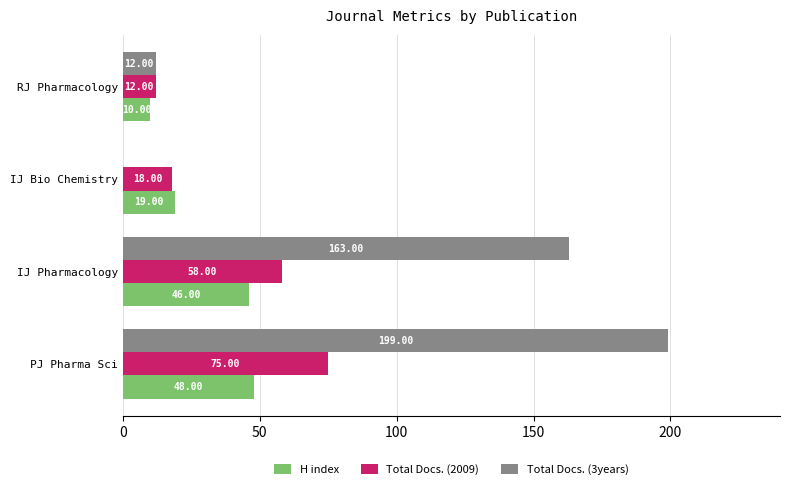

Which series changed the most between PJ Pharma Sci and IJ Pharmacology?

Total Docs. (3years)